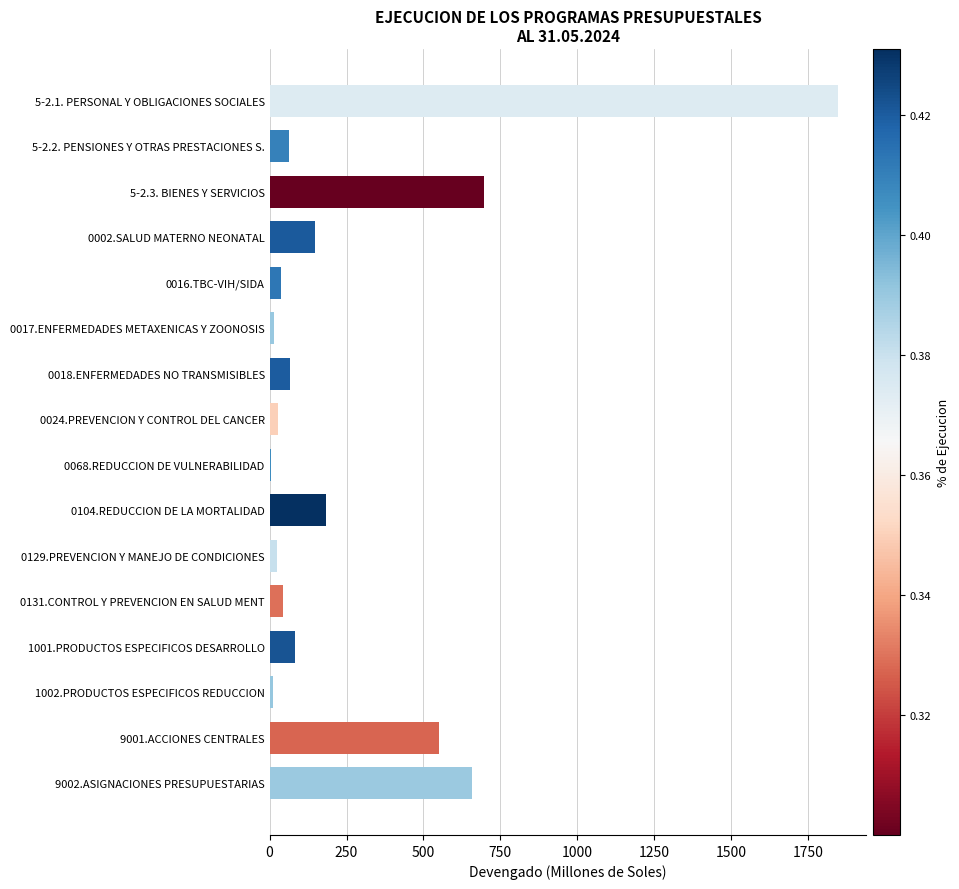

At which label is the value closest to 925?

5-2.3. BIENES Y SERVICIOS